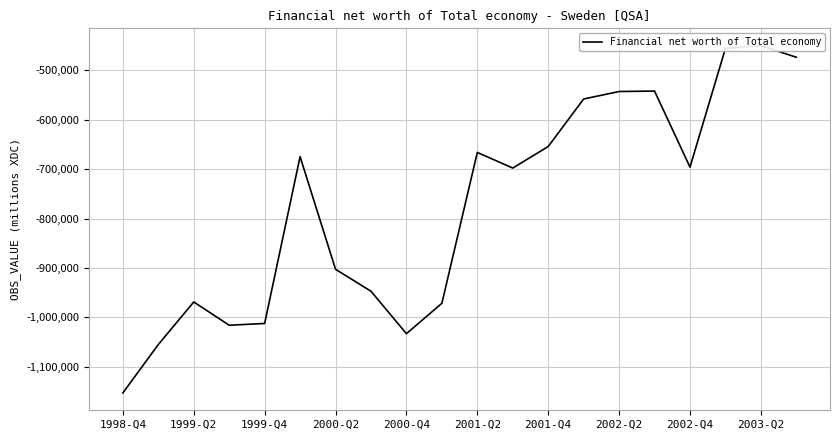

What is the value of the 14th point from the left?

-557899